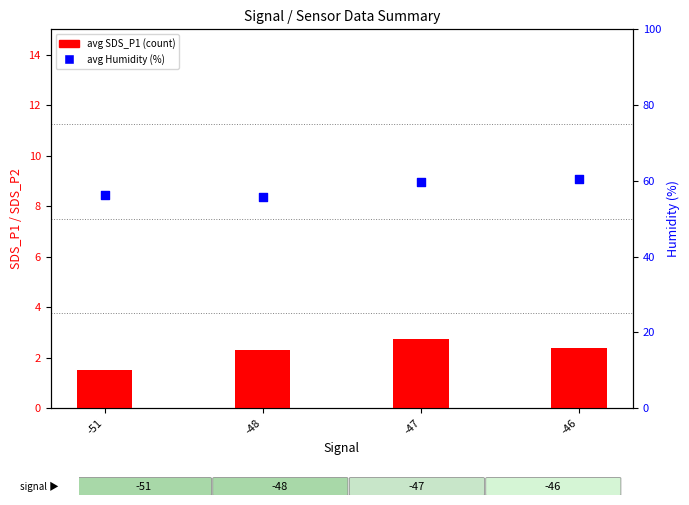

Which series has the largest total across all categories?

avg Humidity